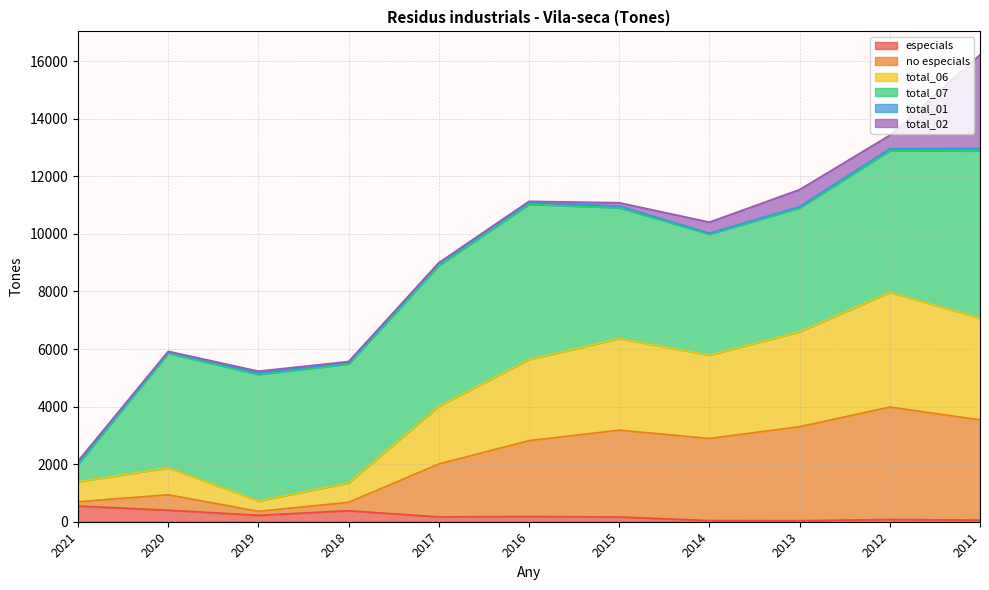

Which category has the lowest value across all series?

2013